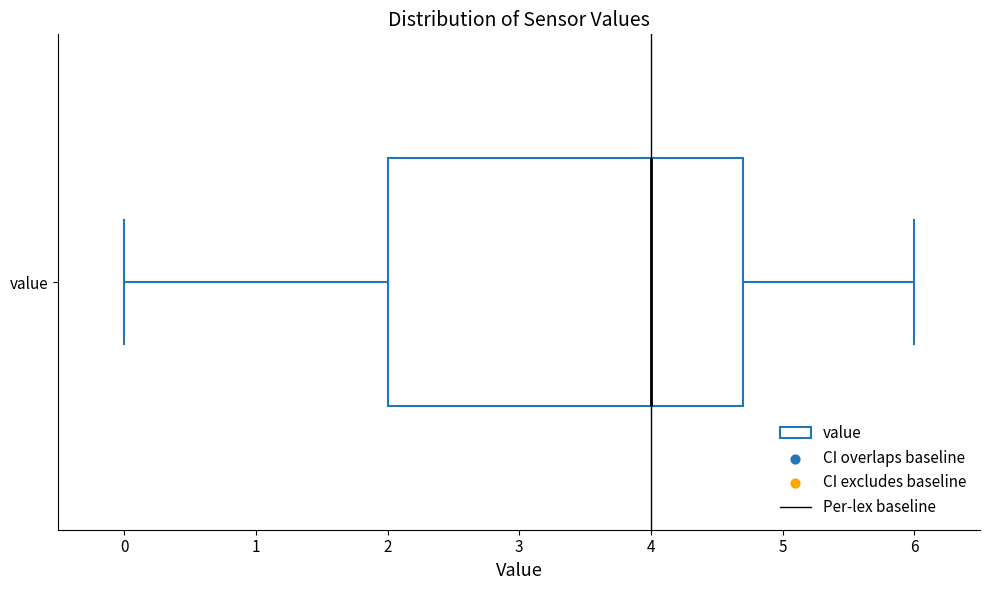

Transcribe this box plot: give where the median line is, the range the box spans, and where the two whiskers end, as read against the x-axis. The values are not printed on the chart, so give them approximately, as read against the axis.

median 4.0, box 2.0 to 4.7, whiskers 0.0 to 6.0